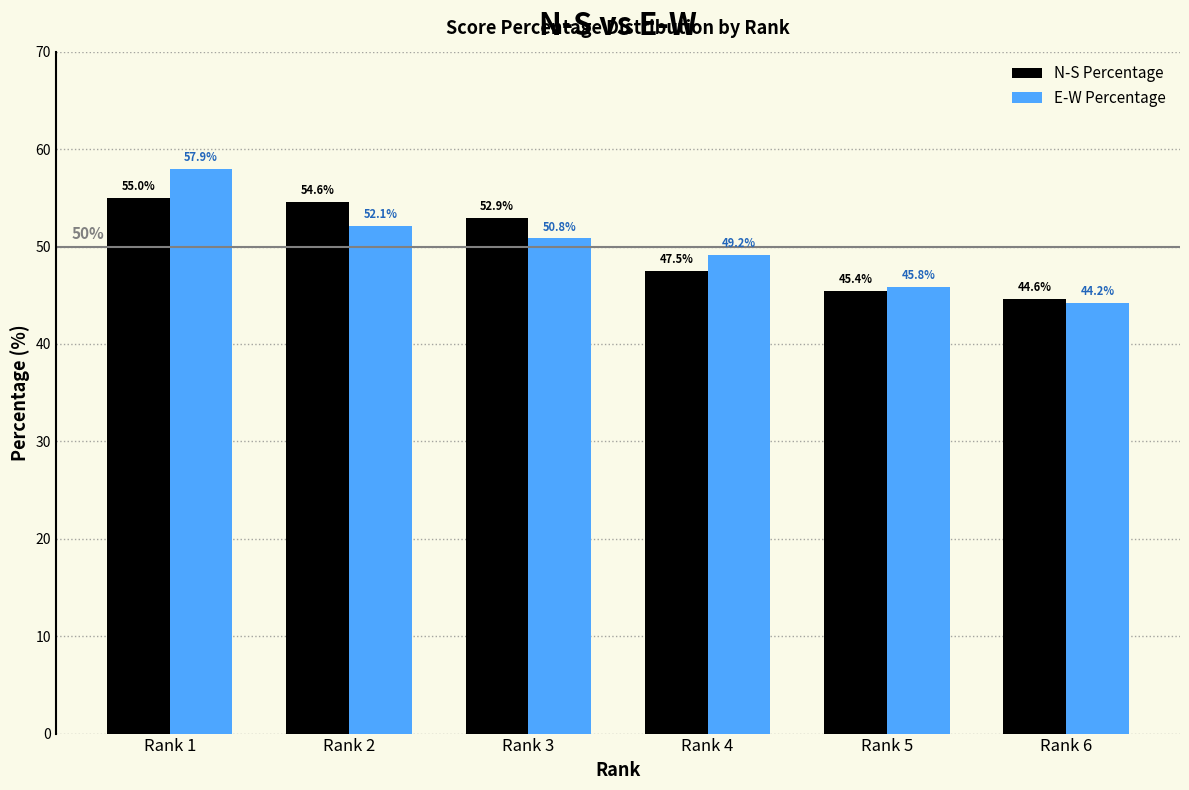

Reading left to right, list all the values displayed in this chart.

N-S Percentage: Rank 1=55.0	Rank 2=54.6	Rank 3=52.9	Rank 4=47.5	Rank 5=45.4	Rank 6=44.6
E-W Percentage: Rank 1=57.9	Rank 2=52.1	Rank 3=50.8	Rank 4=49.2	Rank 5=45.8	Rank 6=44.2